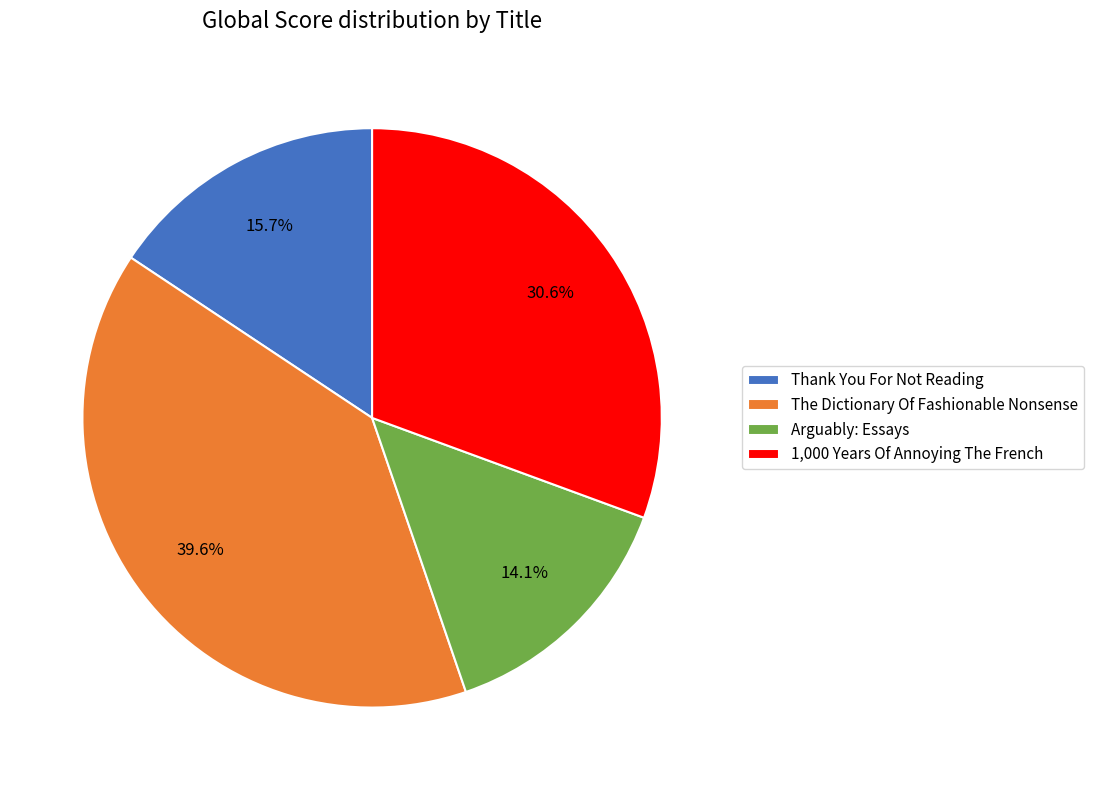

To the nearest percent, what is the average slice percentage?

25%